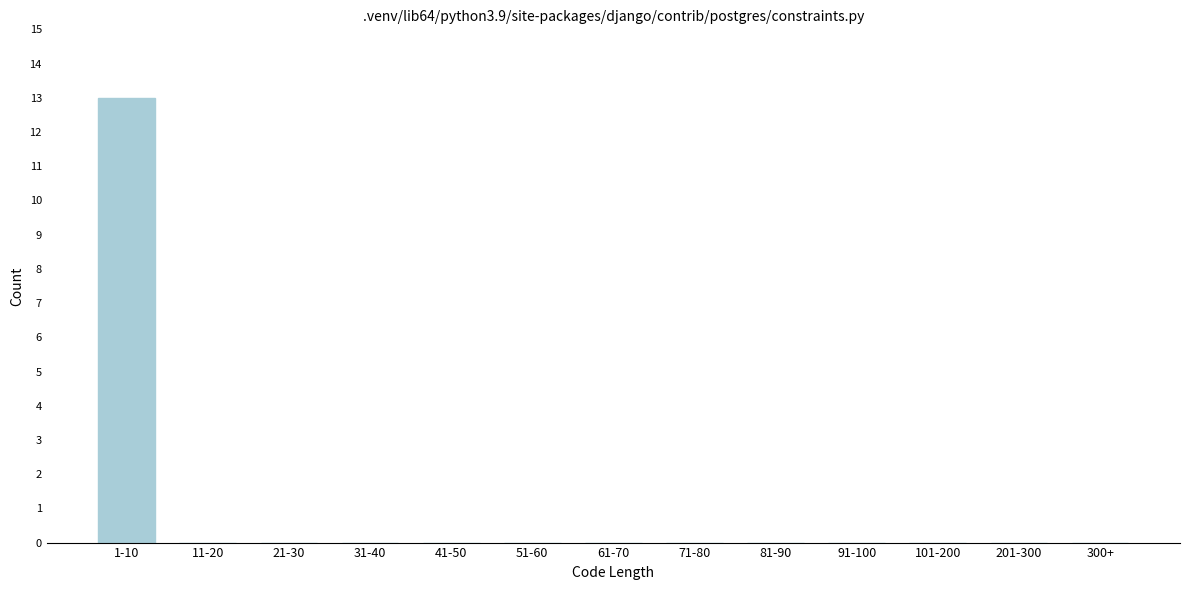

Reading left to right, list all the values displayed in this chart.

1-10=13	11-20=0	21-30=0	31-40=0	41-50=0	51-60=0	61-70=0	71-80=0	81-90=0	91-100=0	101-200=0	201-300=0	300+=0